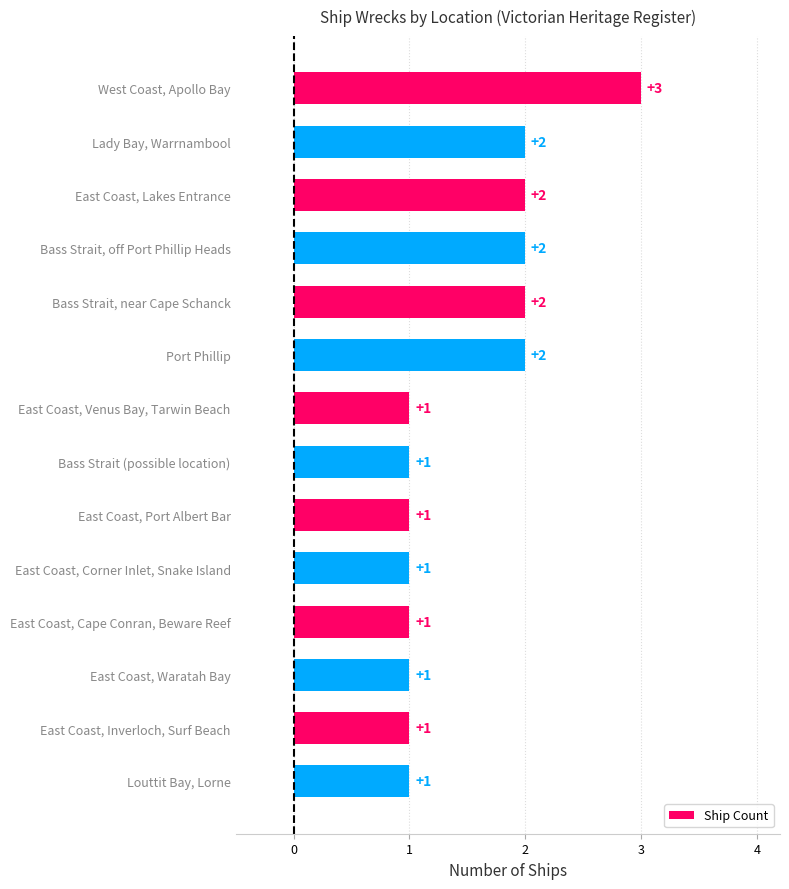

The chart shows a value of 3 at Bass Strait, near Cape Schanck. True or false?

False